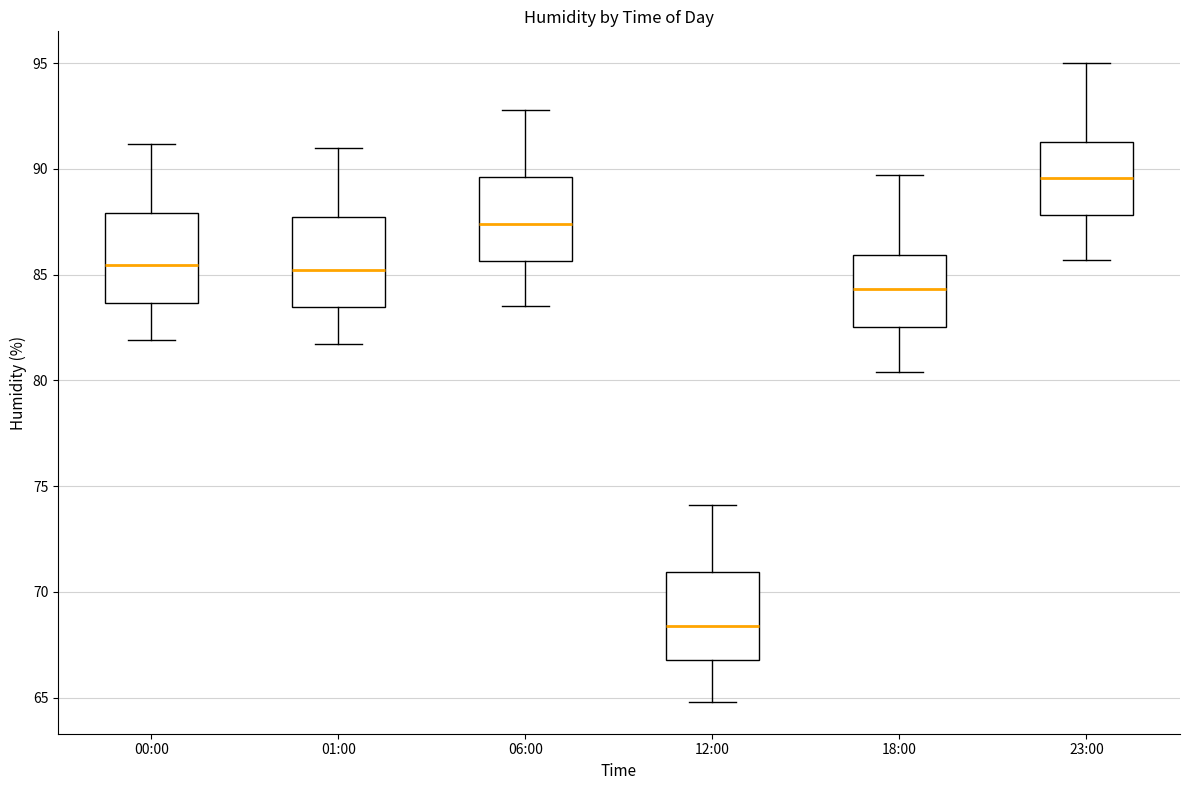

Reading left to right, read every box against the y-axis: the position of its median line, the range the box covers, and the ends of its whiskers. The values are not printed on the chart, so give them approximately, as read against the axis.

00:00: median 85.5, box 83.5 to 88.0, whiskers 82.0 to 91.0
01:00: median 85.0, box 83.5 to 87.5, whiskers 81.5 to 91.0
06:00: median 87.5, box 85.5 to 89.5, whiskers 83.5 to 93.0
12:00: median 68.5, box 67.0 to 71.0, whiskers 65.0 to 74.0
18:00: median 84.5, box 82.5 to 86.0, whiskers 80.5 to 89.5
23:00: median 89.5, box 88.0 to 91.5, whiskers 85.5 to 95.0